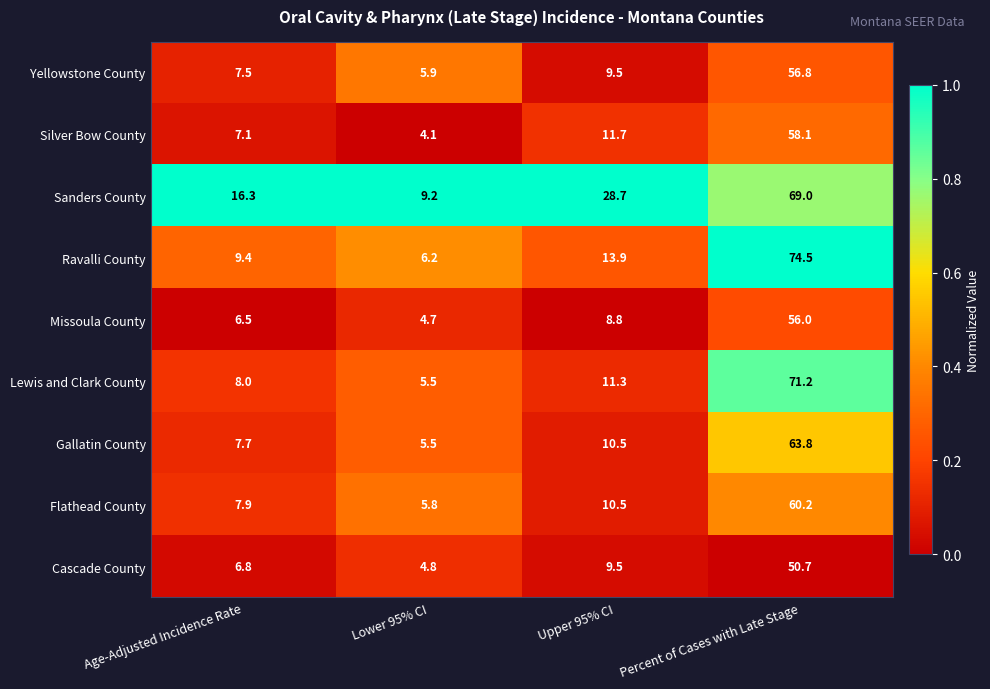

How many data points does each series have?

4